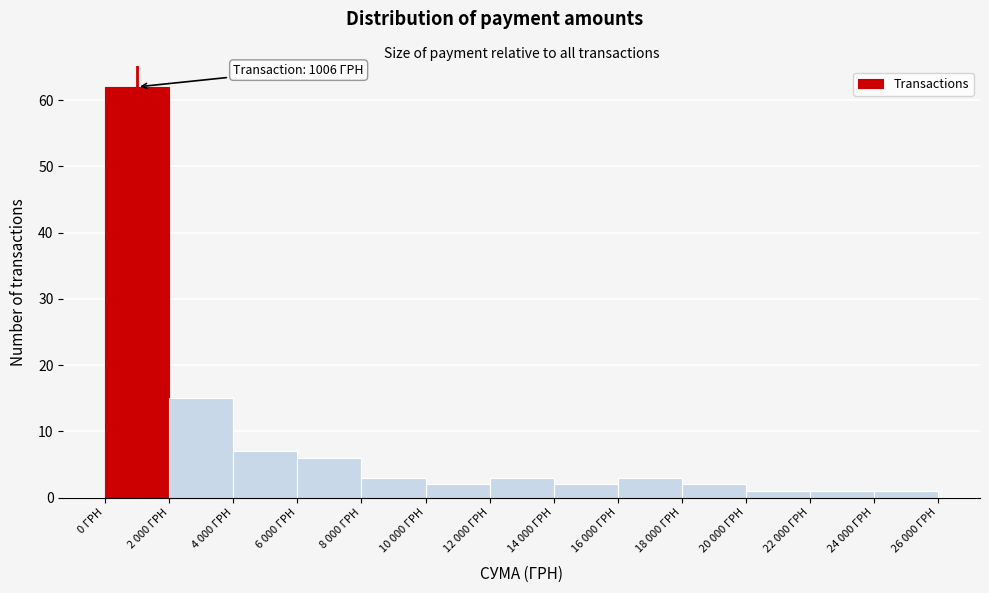

Reading left to right, list all the values displayed in this chart.

0 ГРН=62	2 000 ГРН=15	4 000 ГРН=7	6 000 ГРН=6	8 000 ГРН=3	10 000 ГРН=2	12 000 ГРН=3	14 000 ГРН=2	16 000 ГРН=3	18 000 ГРН=2	20 000 ГРН=1	22 000 ГРН=1	24 000 ГРН=1